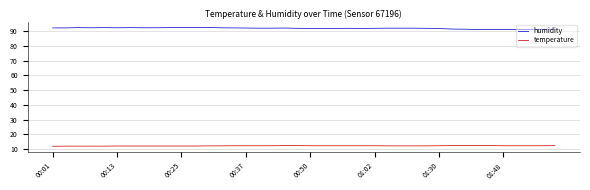

What is the difference between the second highest and minimum values in the temperature series?

0.5